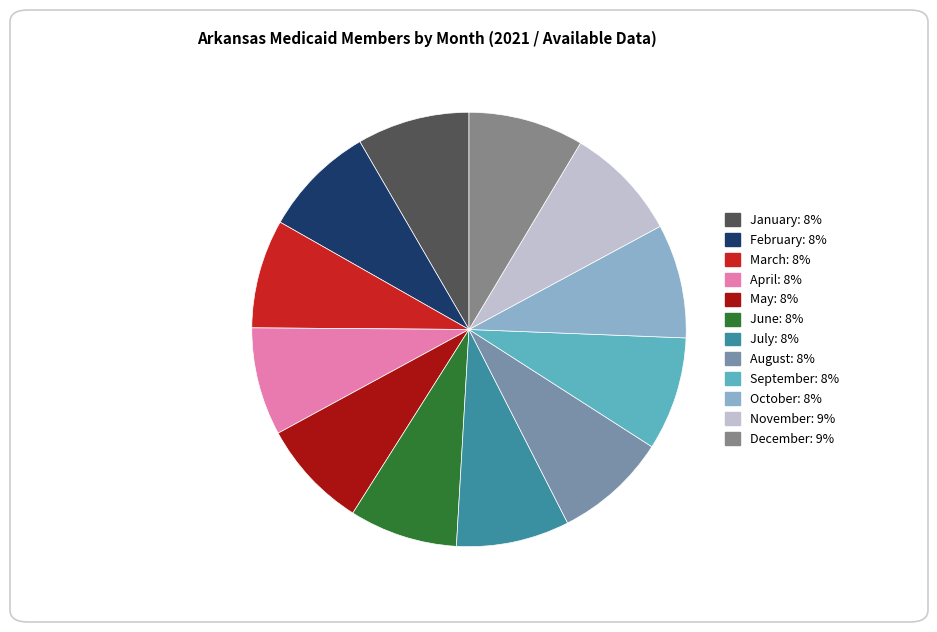

Is December the majority of the pie?

No